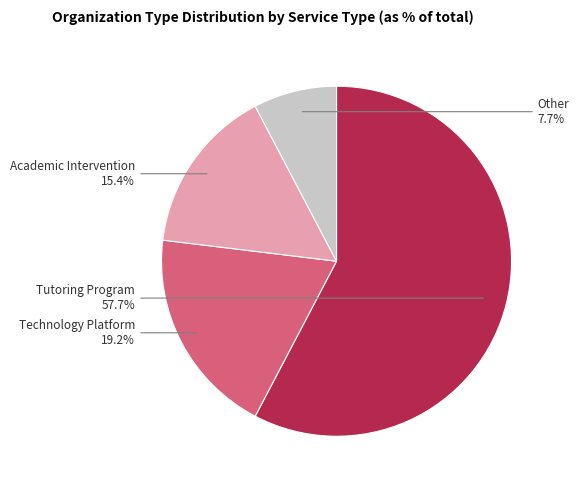

Between Academic Intervention and Technology Platform, which is larger?

Technology Platform